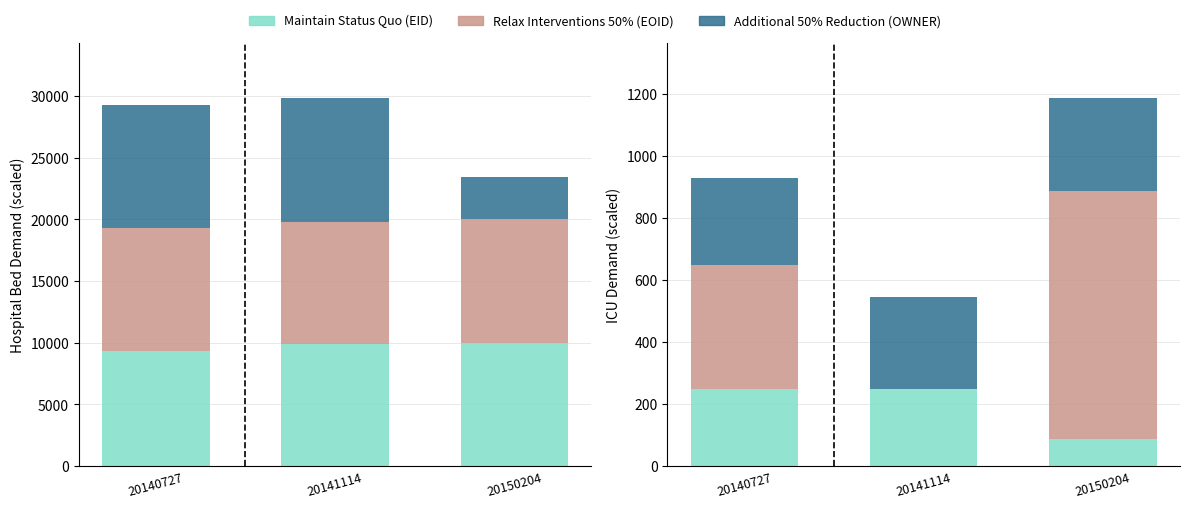

Are the bars horizontal?

No